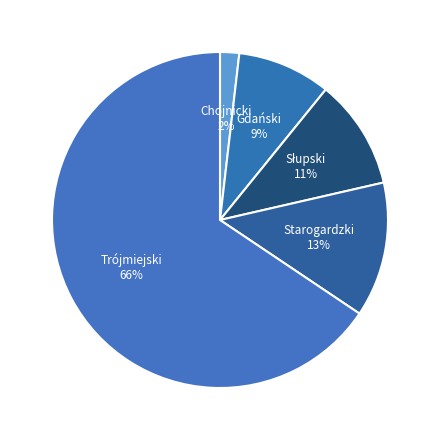

How many slices are in this pie chart?

5